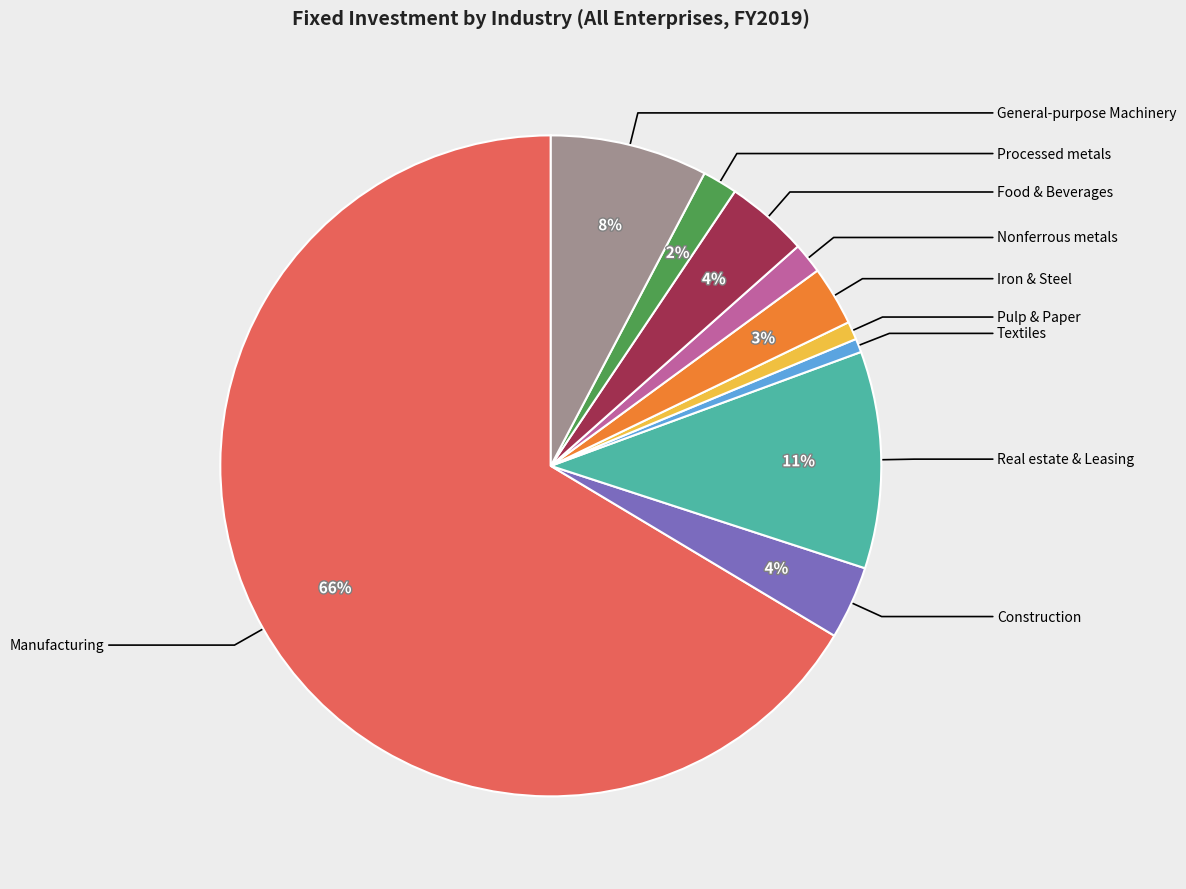

Is there any slice that represents more than half of the pie?

Yes